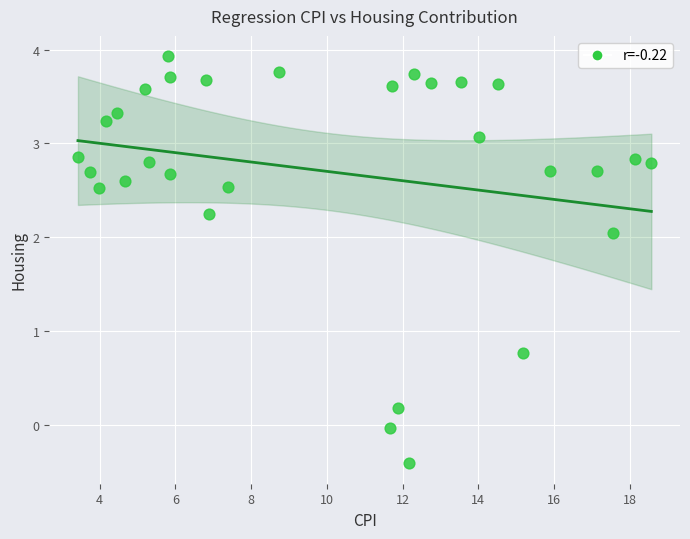

What Y value in the scatter plot is closest to 1?

0.8